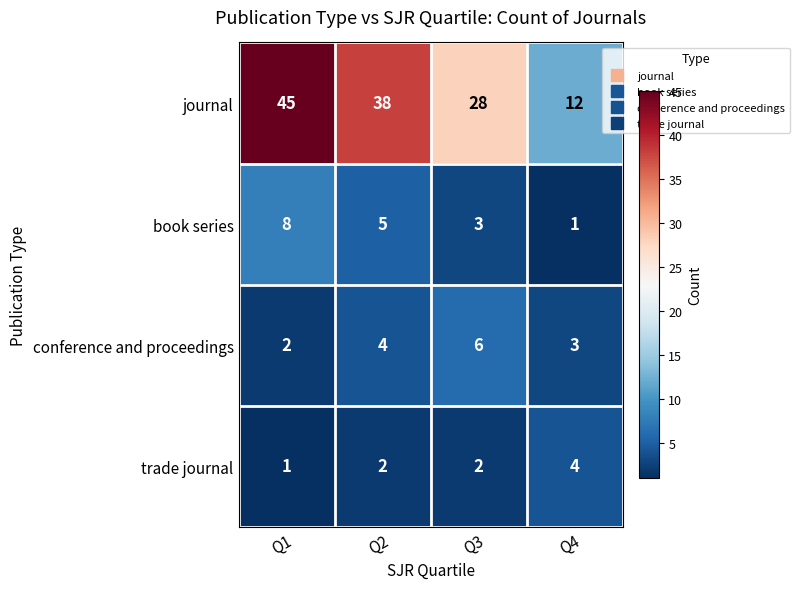

Which series has the largest range (max minus min)?

journal